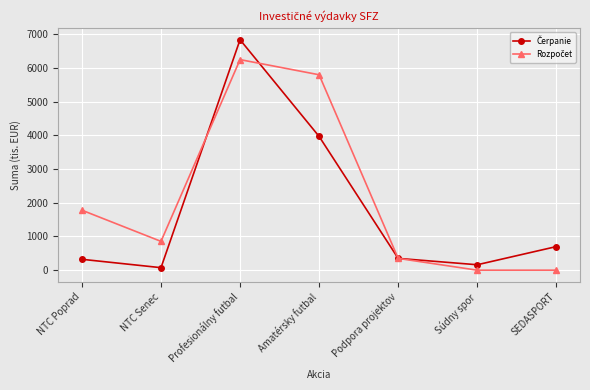

What is the label of the 3rd point from the left?

Profesionálny futbal